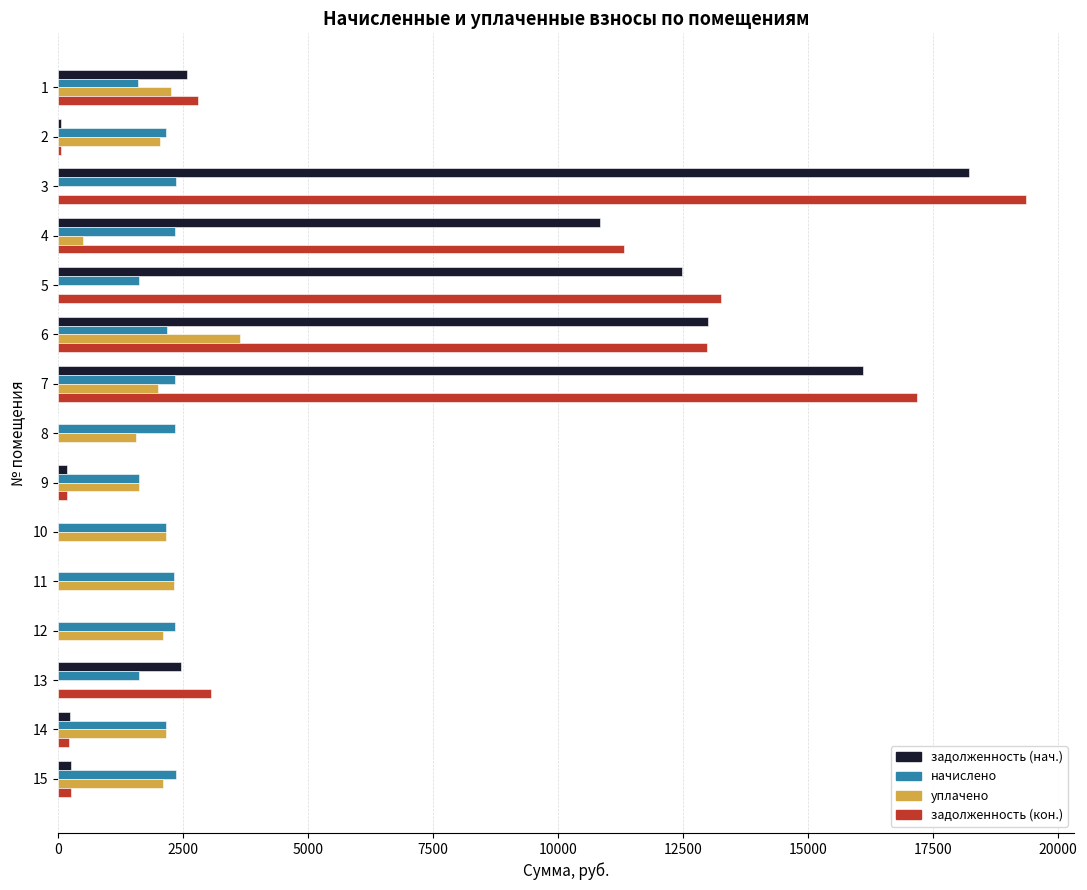

Which series changed the most between 1 and 14?

задолженность (кон.)